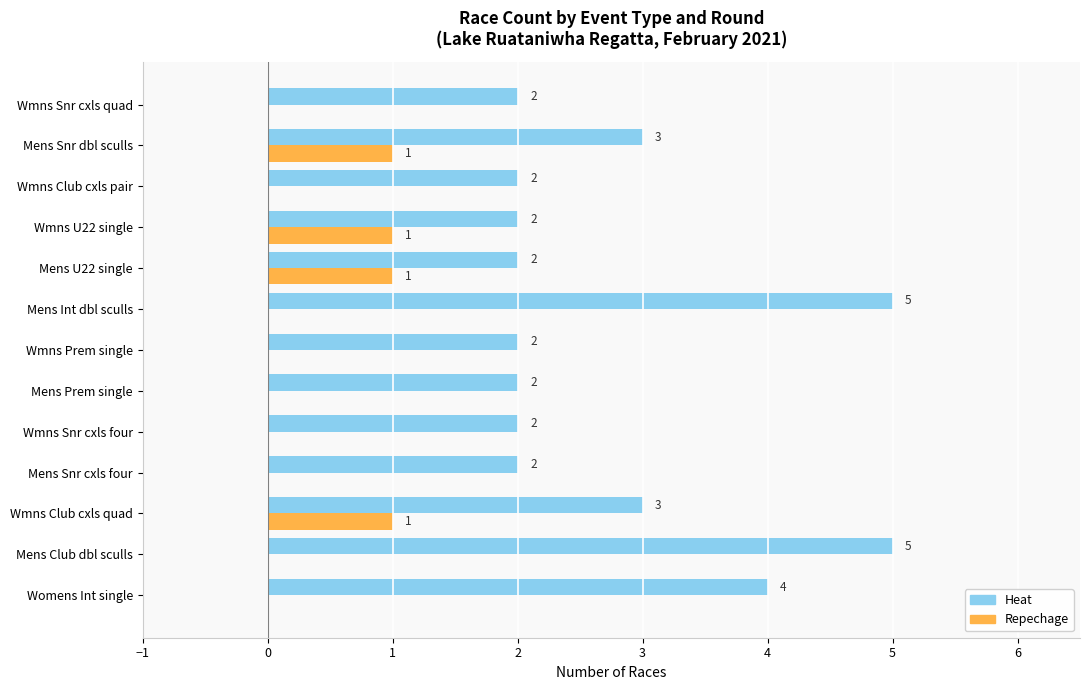

What is the maximum value shown in the chart?

5